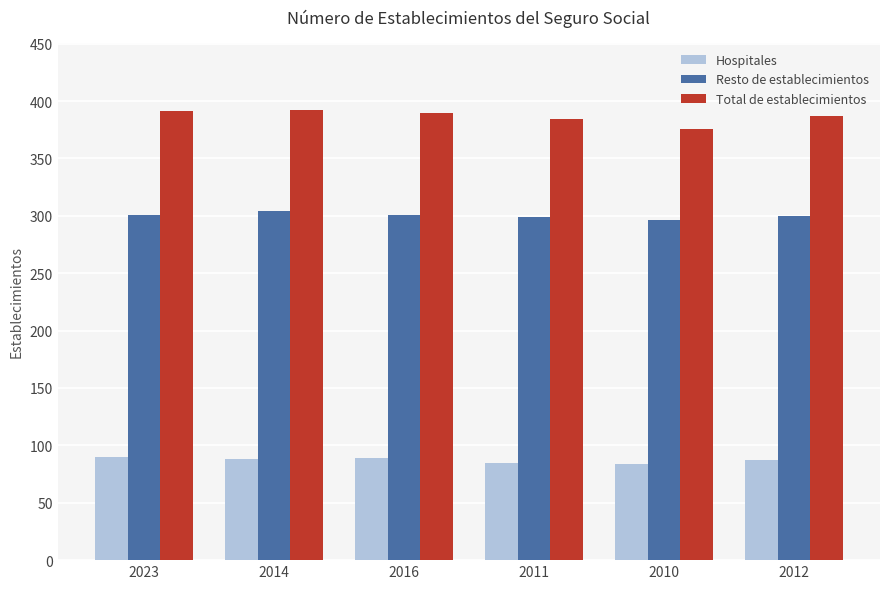

True or false: Total de establecimientos has a value of 99 at 2011.

False